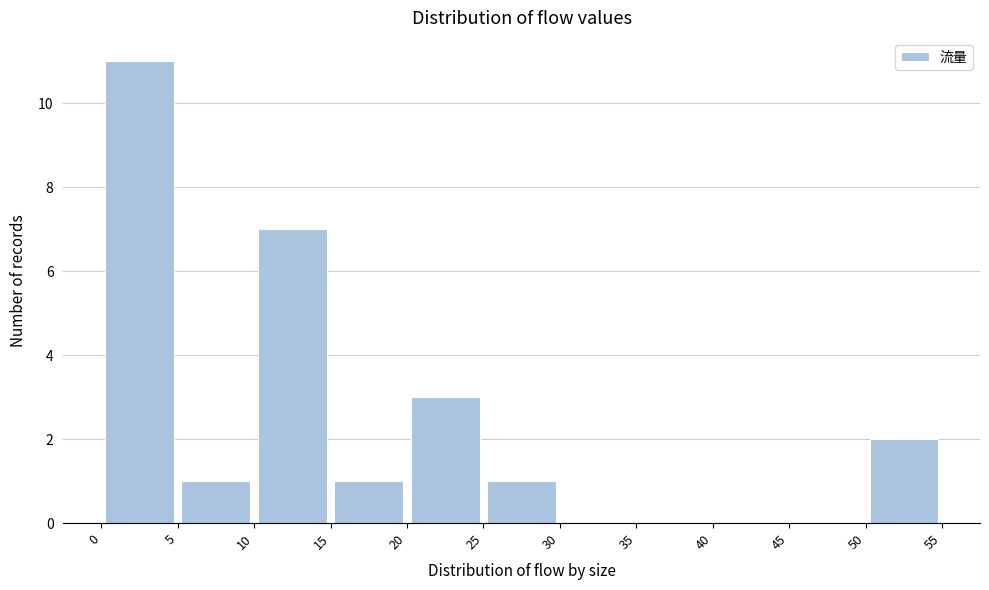

Which range on the x-axis has the tallest bar?

0 to 5